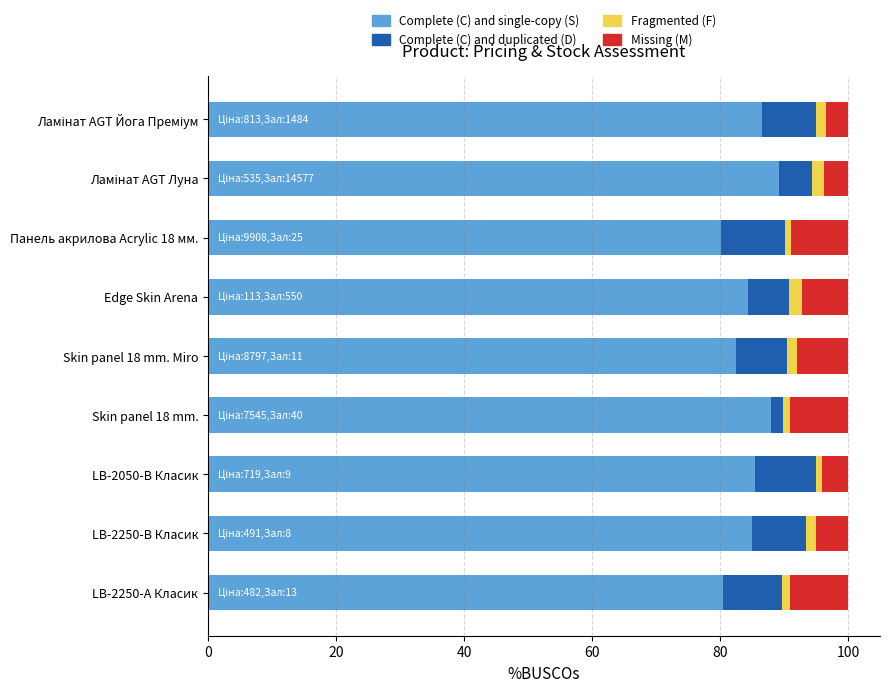

What is the lowest value of the Complete (C) and single-copy (S) series?

80.1